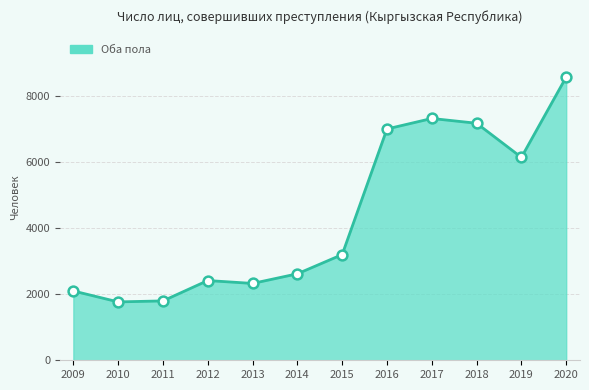

What is the change in value from 2012 to 2019?

+3730